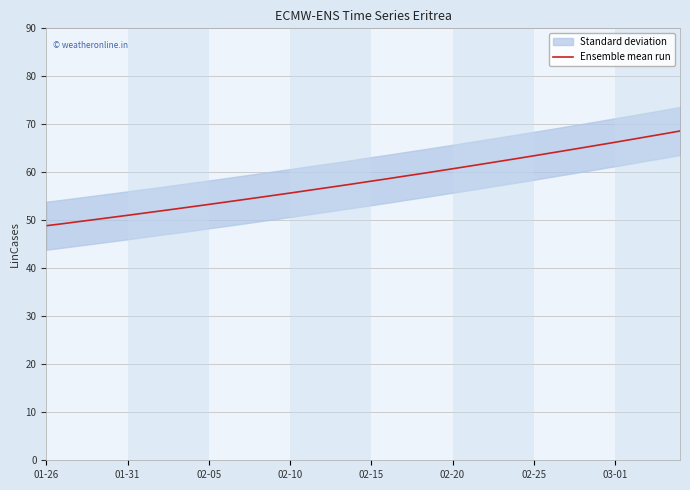

What position from the right is 21?

19